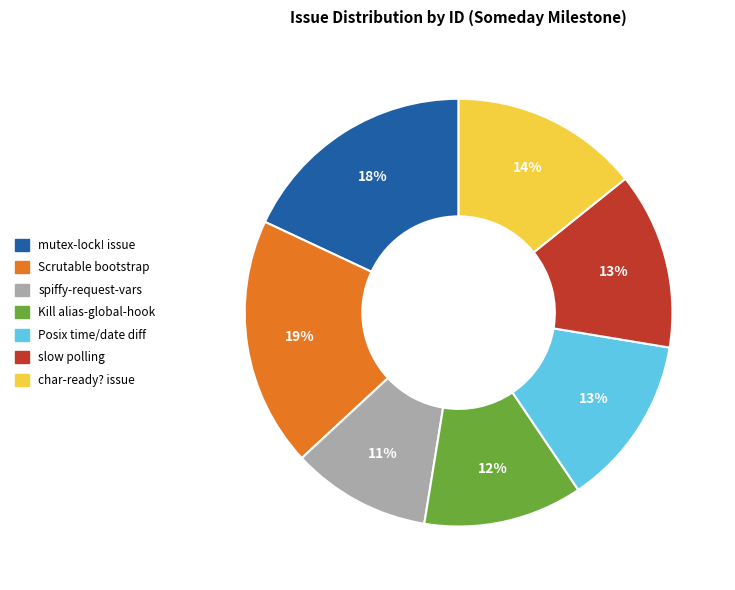

To the nearest percent, what percentage of the pie is slow polling?

13%